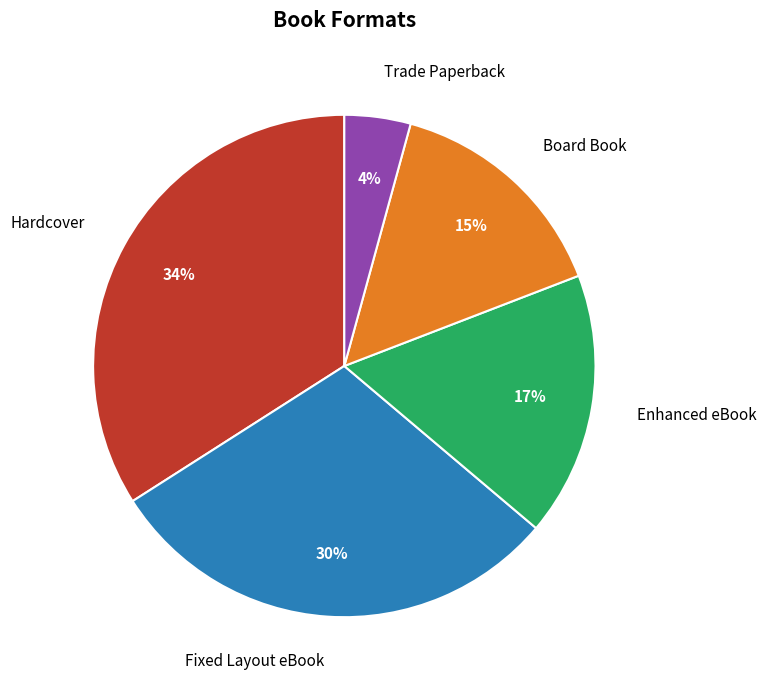

Rank the categories by value from highest to lowest.

Hardcover, Fixed Layout eBook, Enhanced eBook, Board Book, Trade Paperback